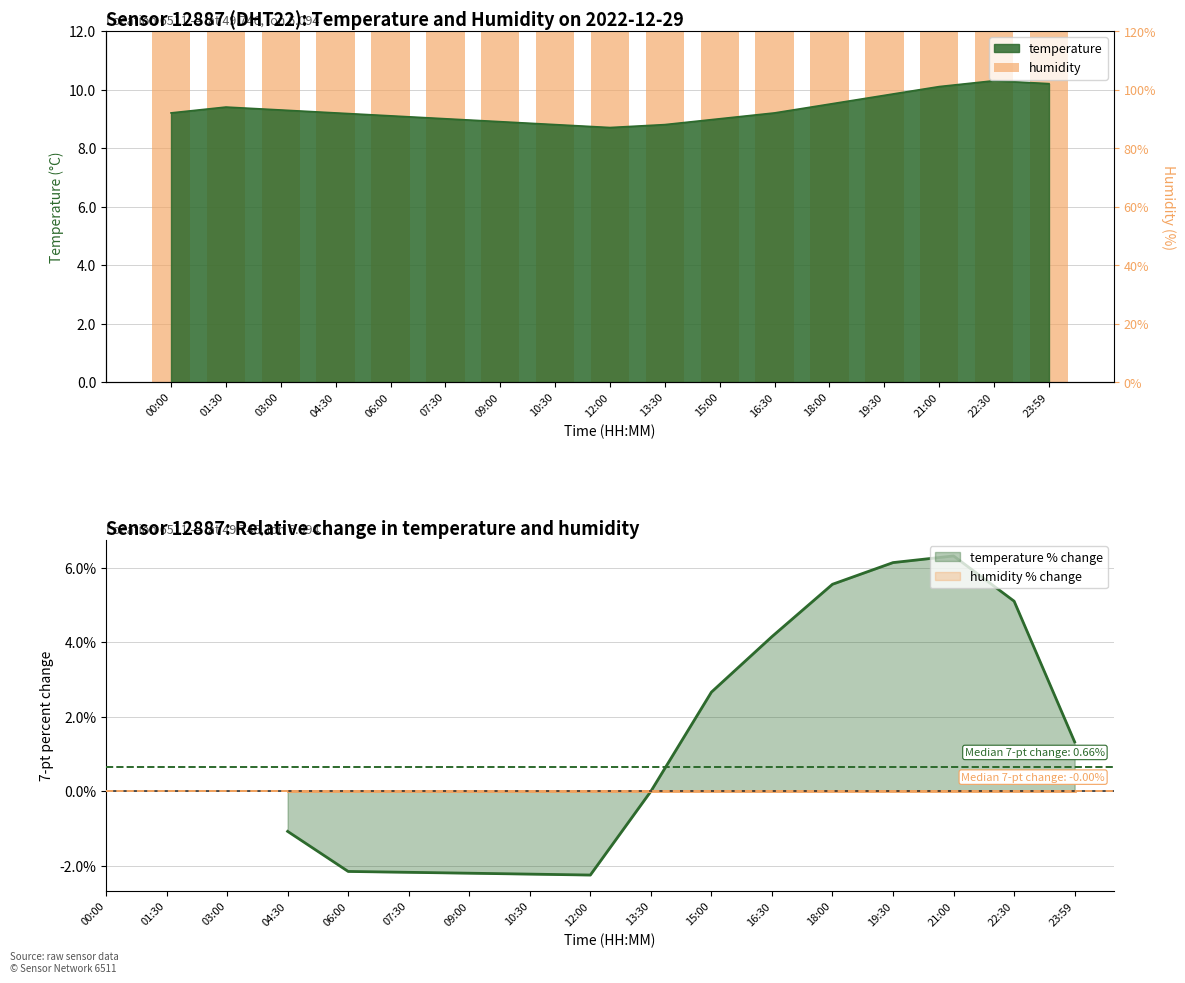

Which label corresponds to the largest value in the chart?

22:30